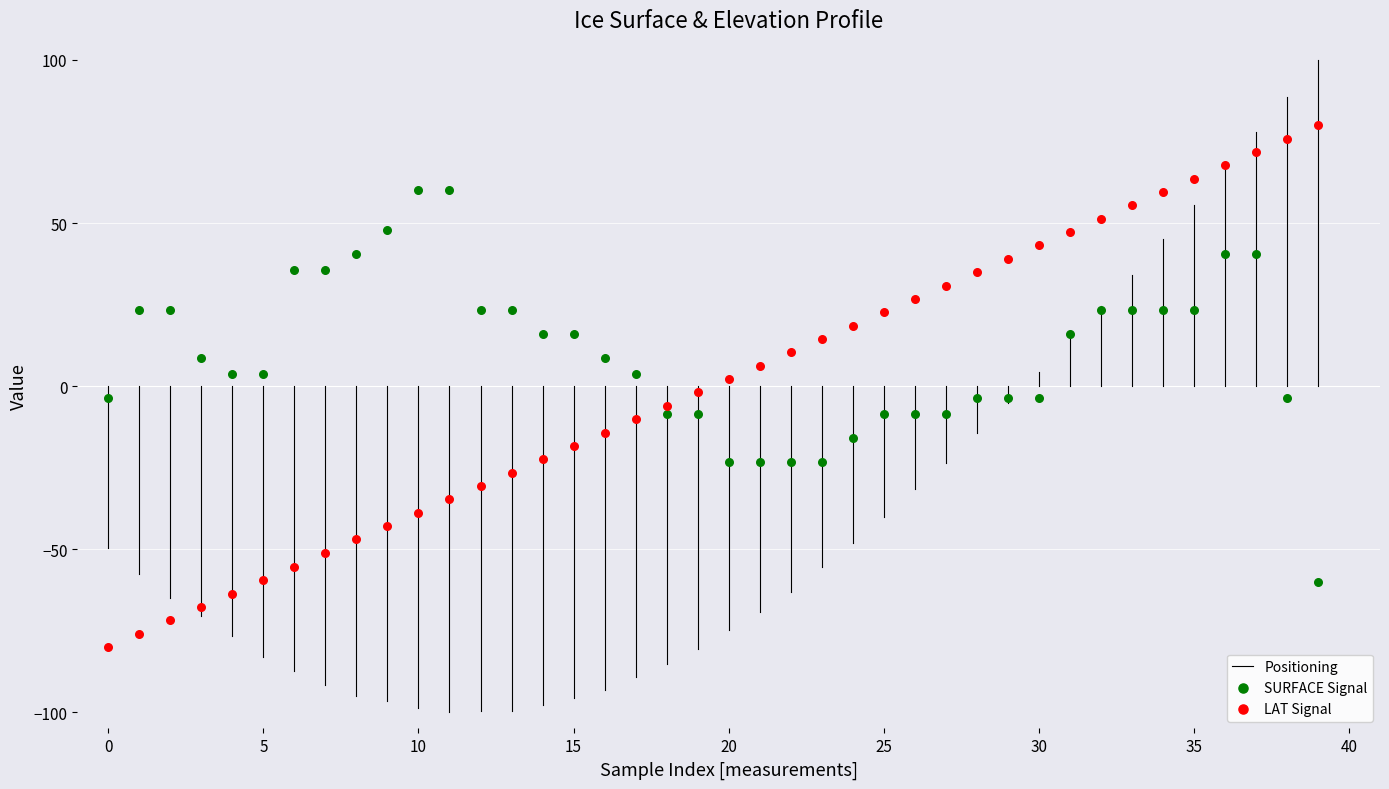

Across all data points, what is the range of Y values (max minus min)?

160.0